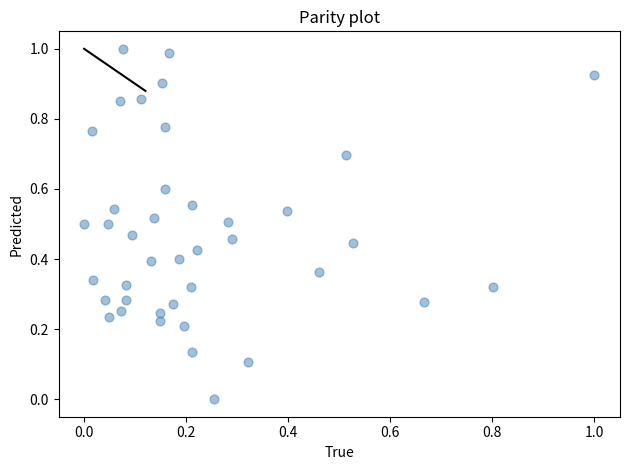

Count the number of points in this scatter plot.

40